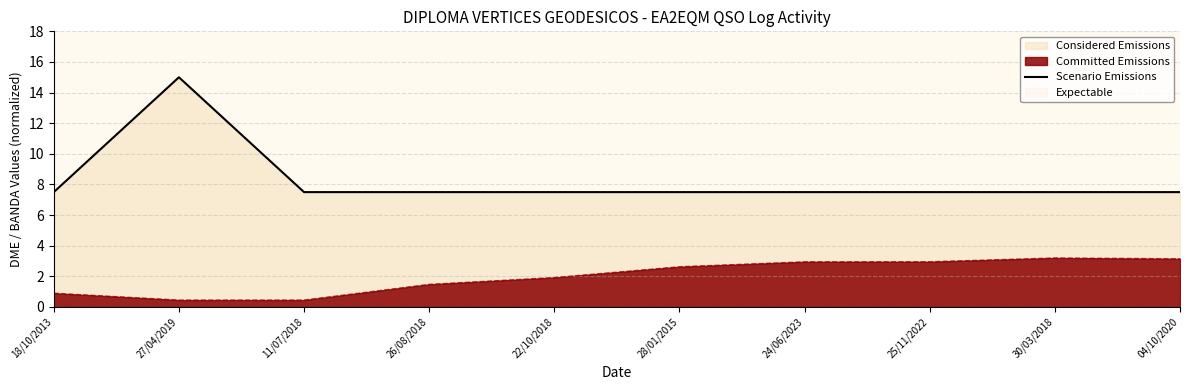

Rank the categories by value from lowest to highest.

18/10/2013, 11/07/2018, 26/08/2018, 22/10/2018, 28/01/2015, 24/06/2023, 25/11/2022, 30/03/2018, 04/10/2020, 27/04/2019